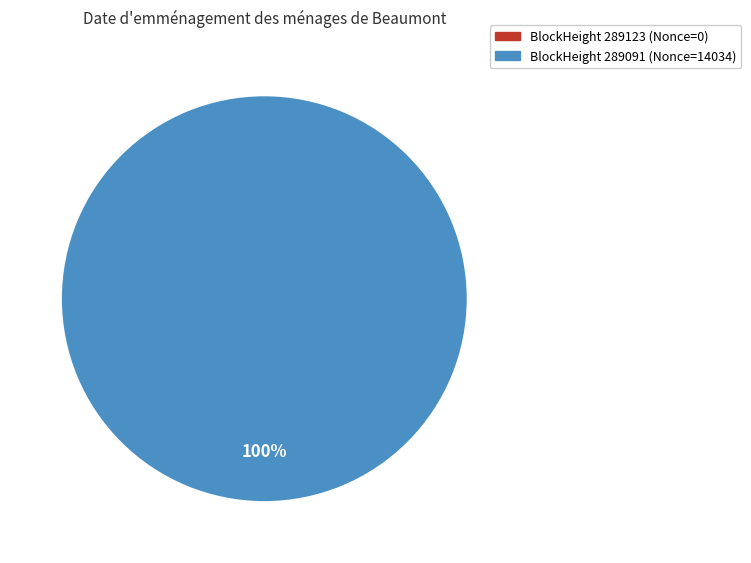

Count the number of slices in the pie.

2